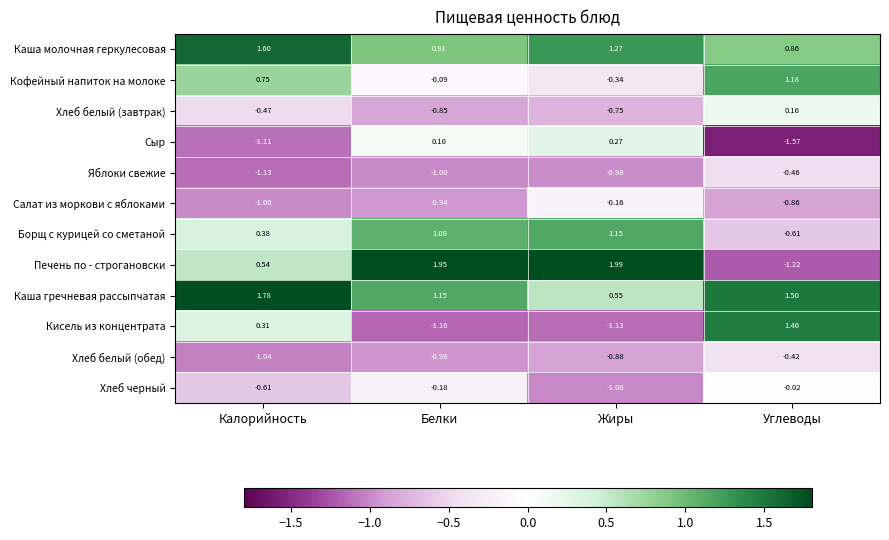

At which label does Каша молочная геркулесовая first exceed 1?

Калорийность